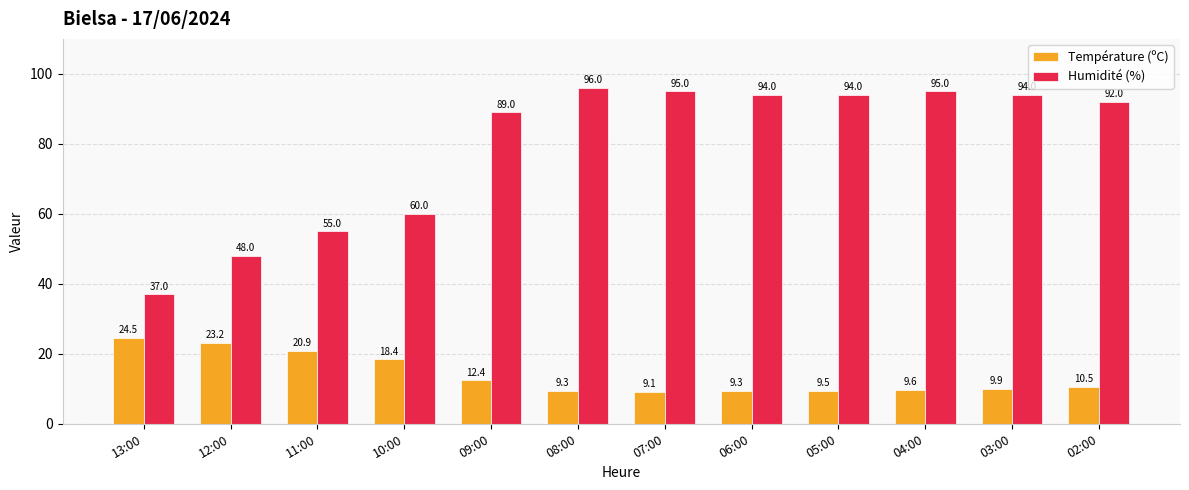

What is the difference between the highest and lowest values at 04:00?

85.4